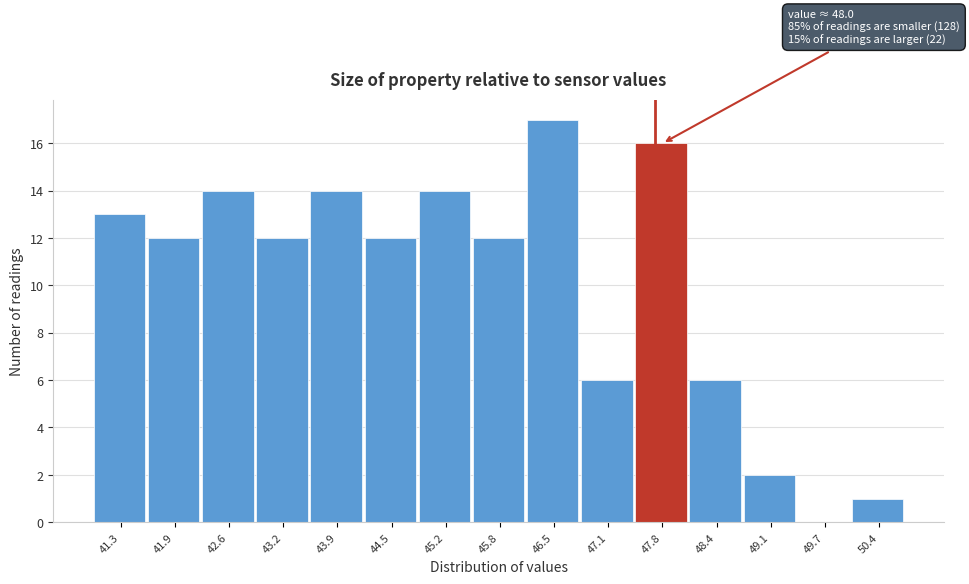

Reading left to right, extract all data points from this chart.

41.3=13	41.9=12	42.6=14	43.2=12	43.9=14	44.5=12	45.2=14	45.8=12	46.5=17	47.1=6	47.8=16	48.4=6	49.1=2	49.7=0	50.4=1